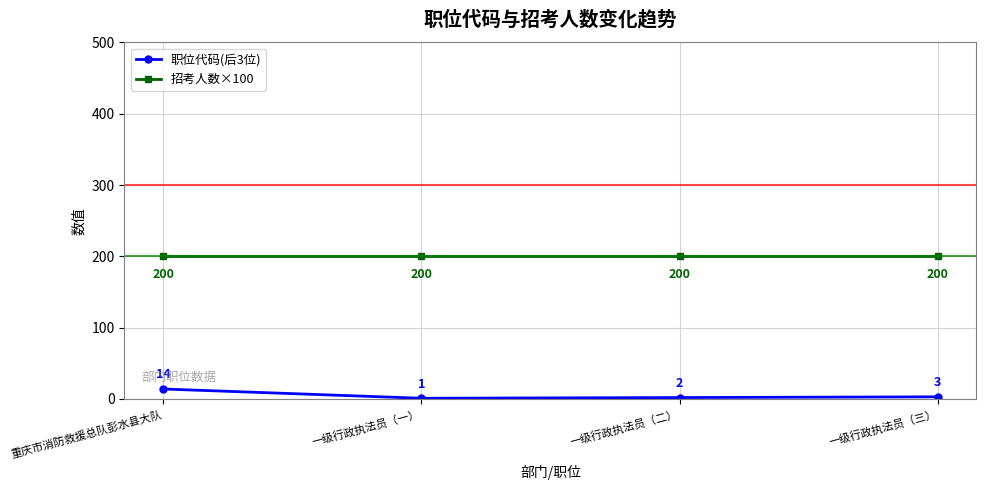

What is the maximum value shown in the chart?

200